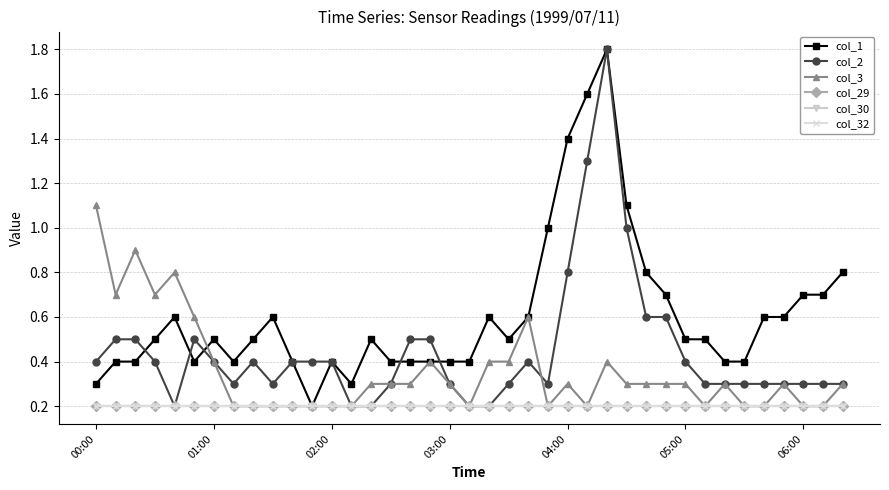

Is this an area chart (filled region under the line)?

No